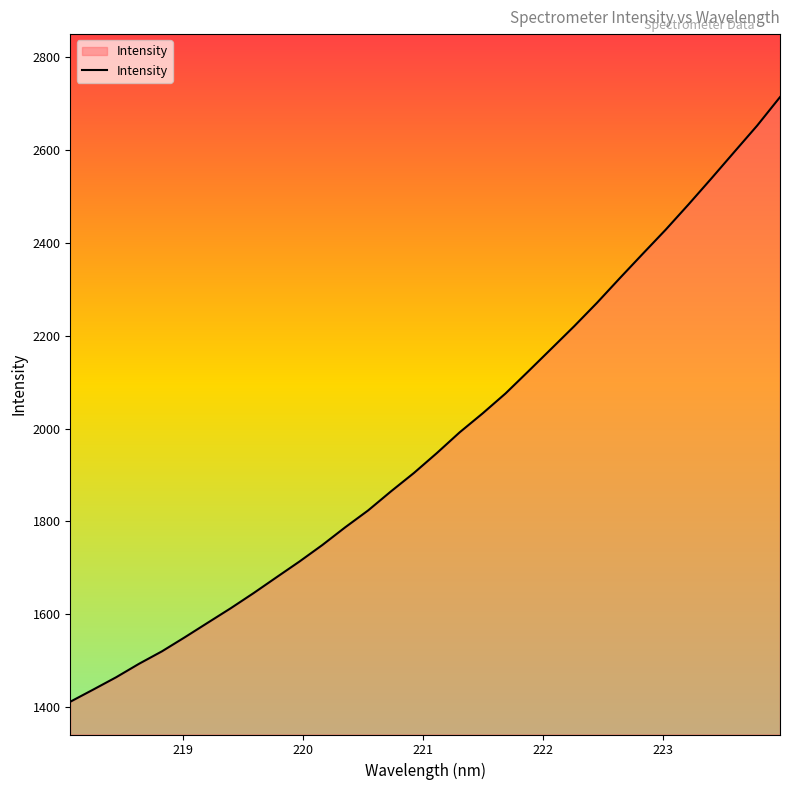

Reading left to right, extract all data points from this chart.

1411.6	1437.8	1464.3	1493.4	1520.2	1550.6	1581.8	1613.0	1645.6	1679.7	1713.6	1749.2	1787.4	1823.7	1864.9	1904.4	1947.2	1992.0	2032.7	2075.6	2123.5	2171.9	2220.4	2271.0	2324.3	2376.6	2428.4	2482.9	2538.9	2595.9	2652.6	2714.1